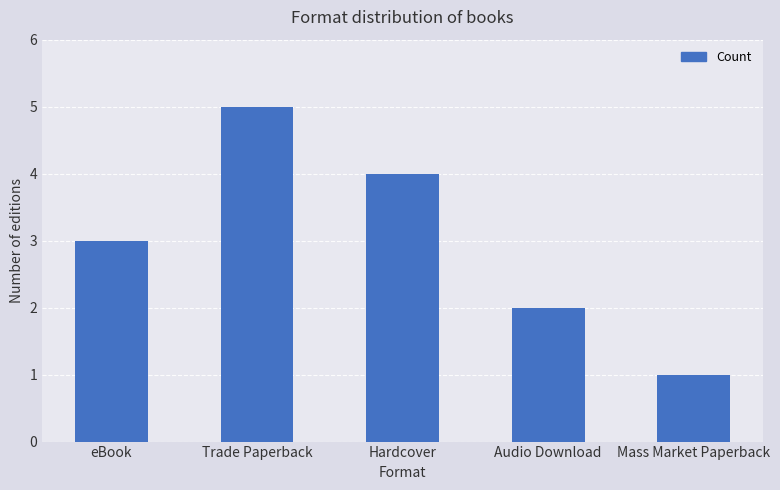

What is the difference between the maximum and minimum values?

4